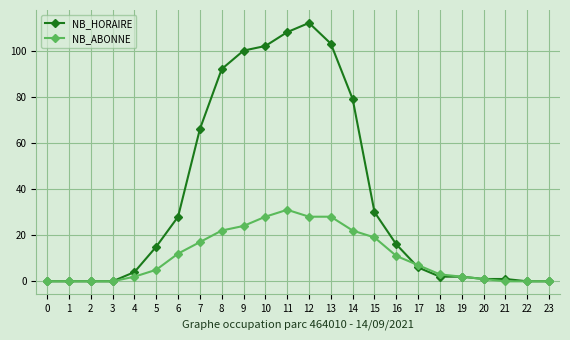

What value does the NB_ABONNE series have at 6, to the nearest 5?

10